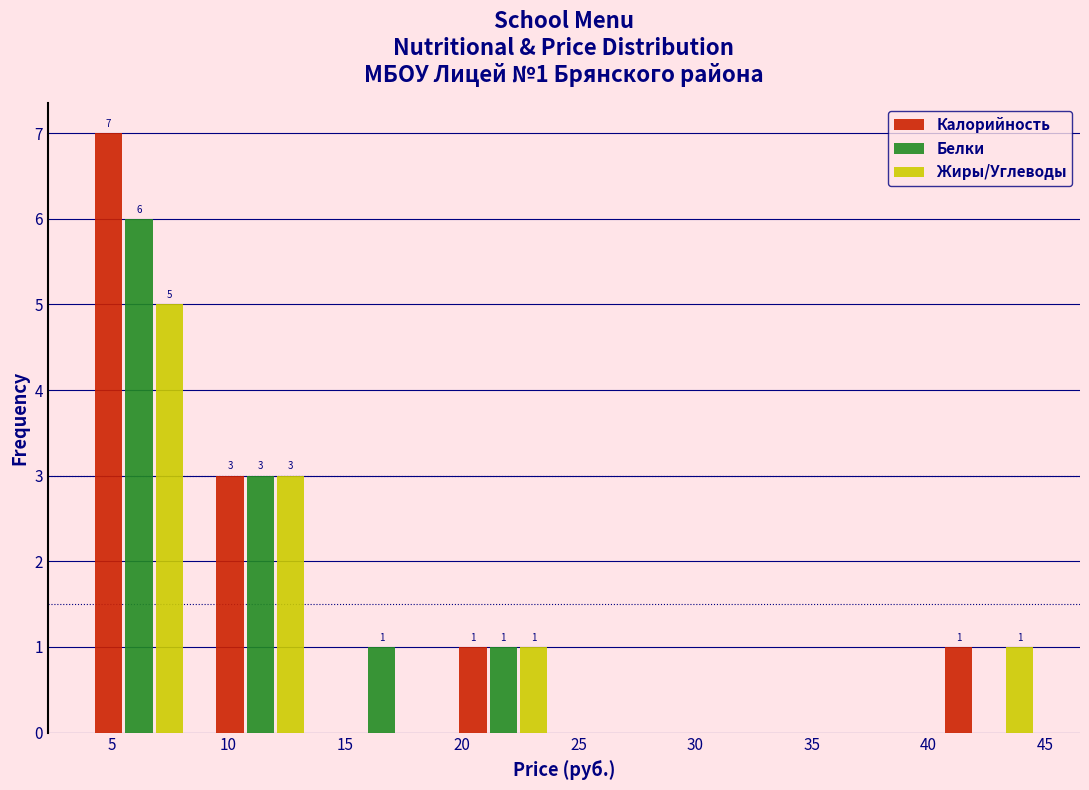

In the Жиры/Углеводы series, which range on the x-axis has the tallest bar?

3.5 to 9.0